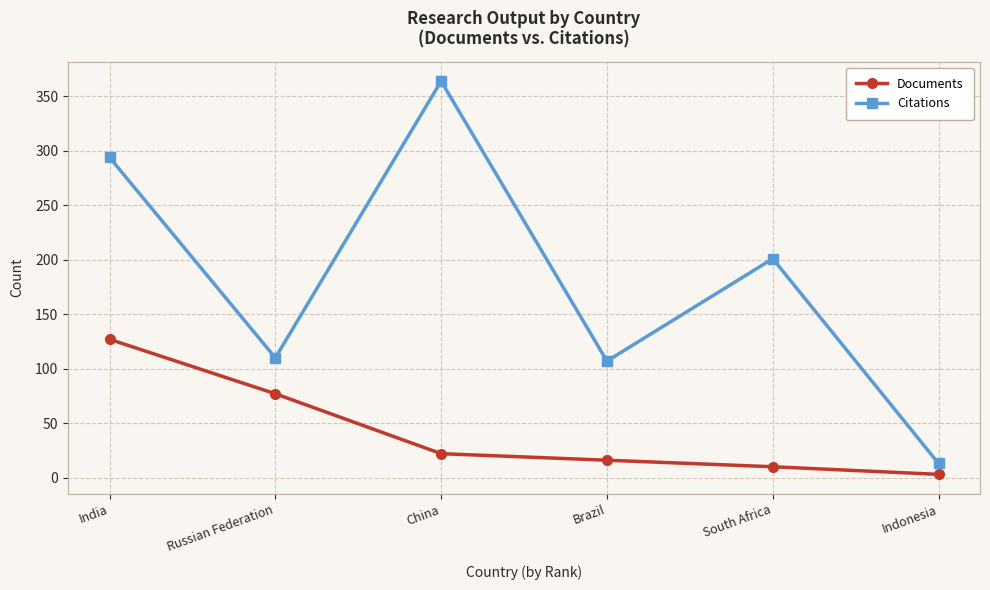

How many data points in Documents are less than 22?

3